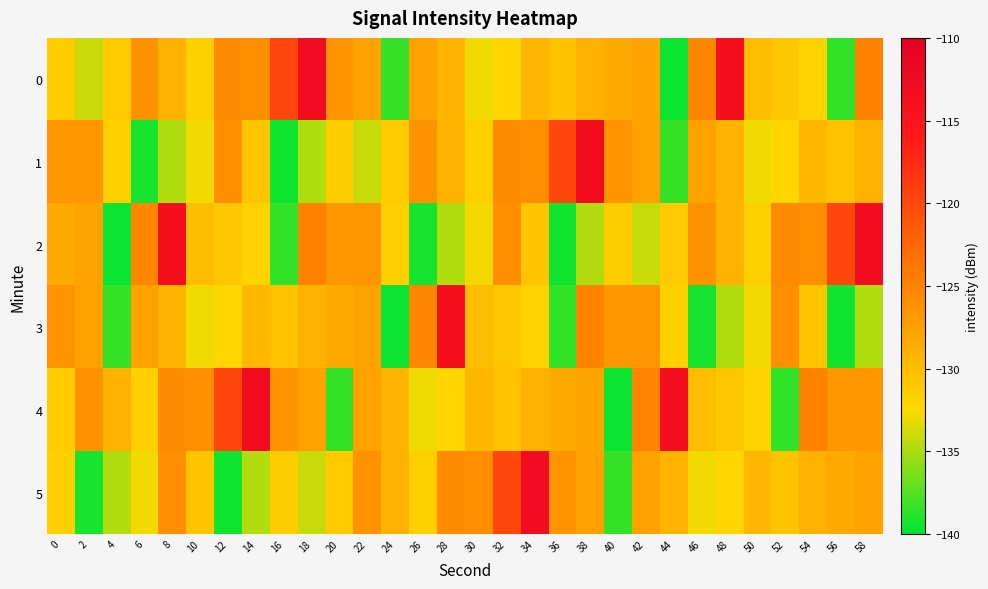

What is the total value across all series at 50?

-789.1